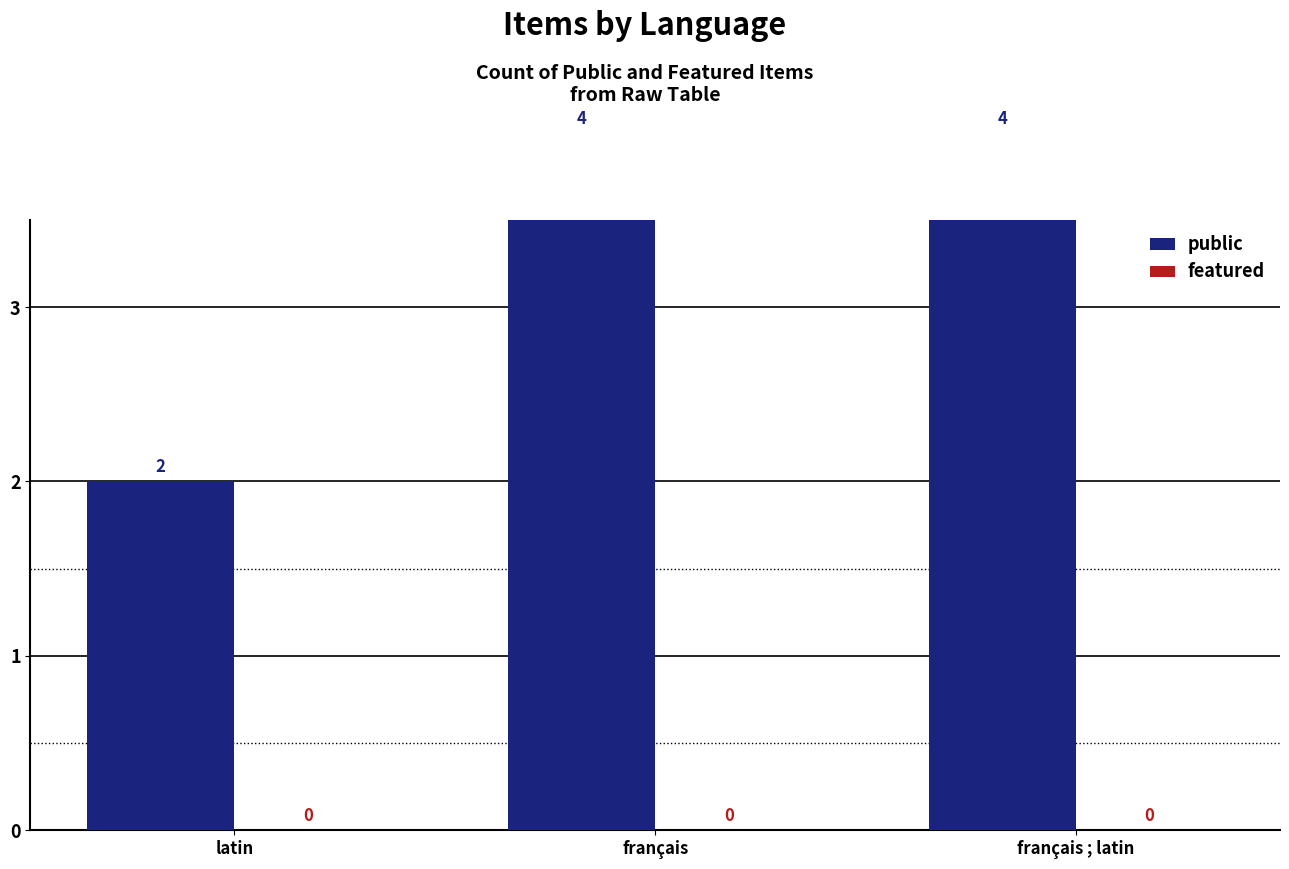

At how many categories does at least one series exceed 0?

3